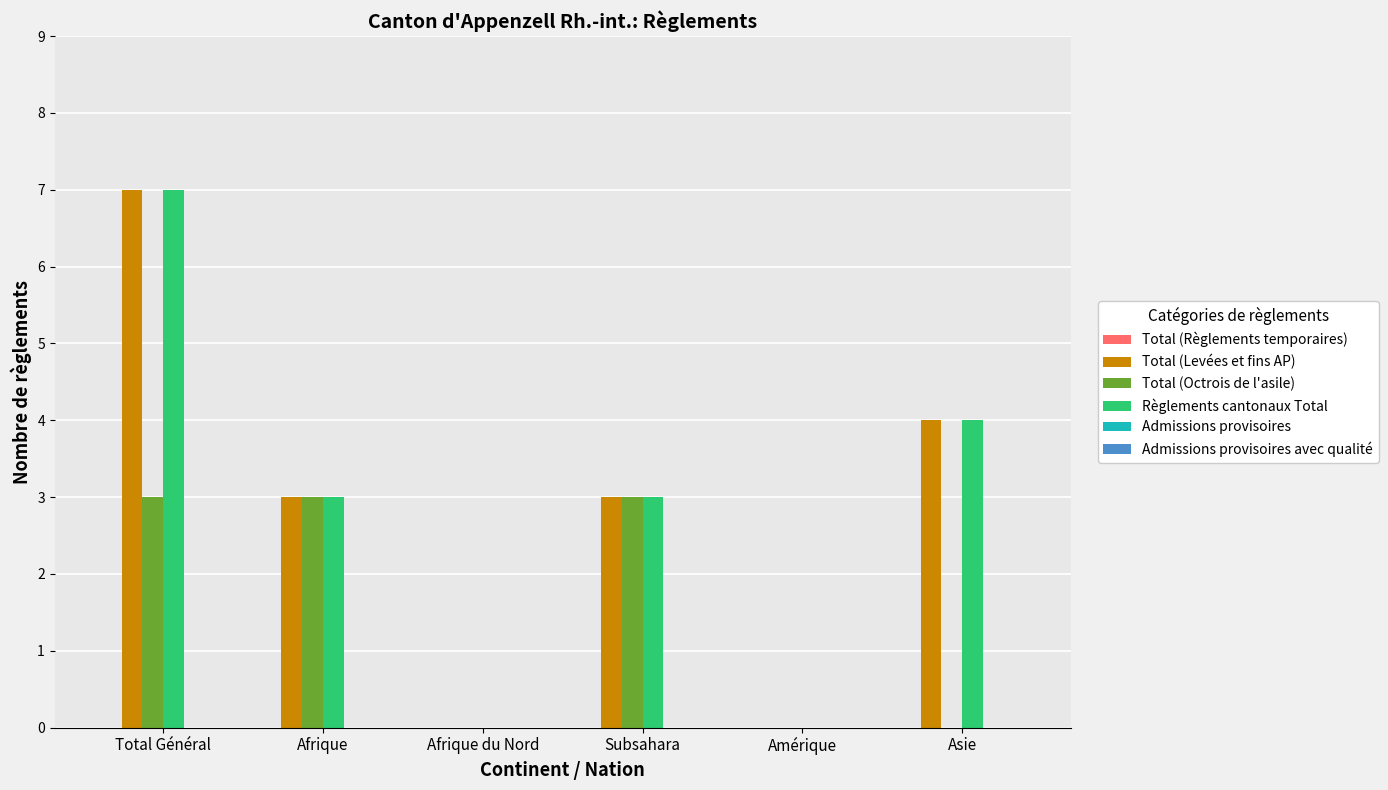

Is the value of Total (Levées et fins AP) at Total Général greater than the value of Total (Octrois de l'asile) at Total Général?

Yes